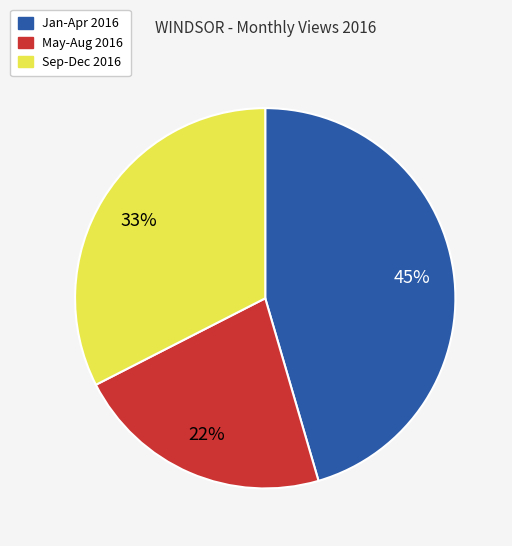

Is there a majority slice in this chart?

No